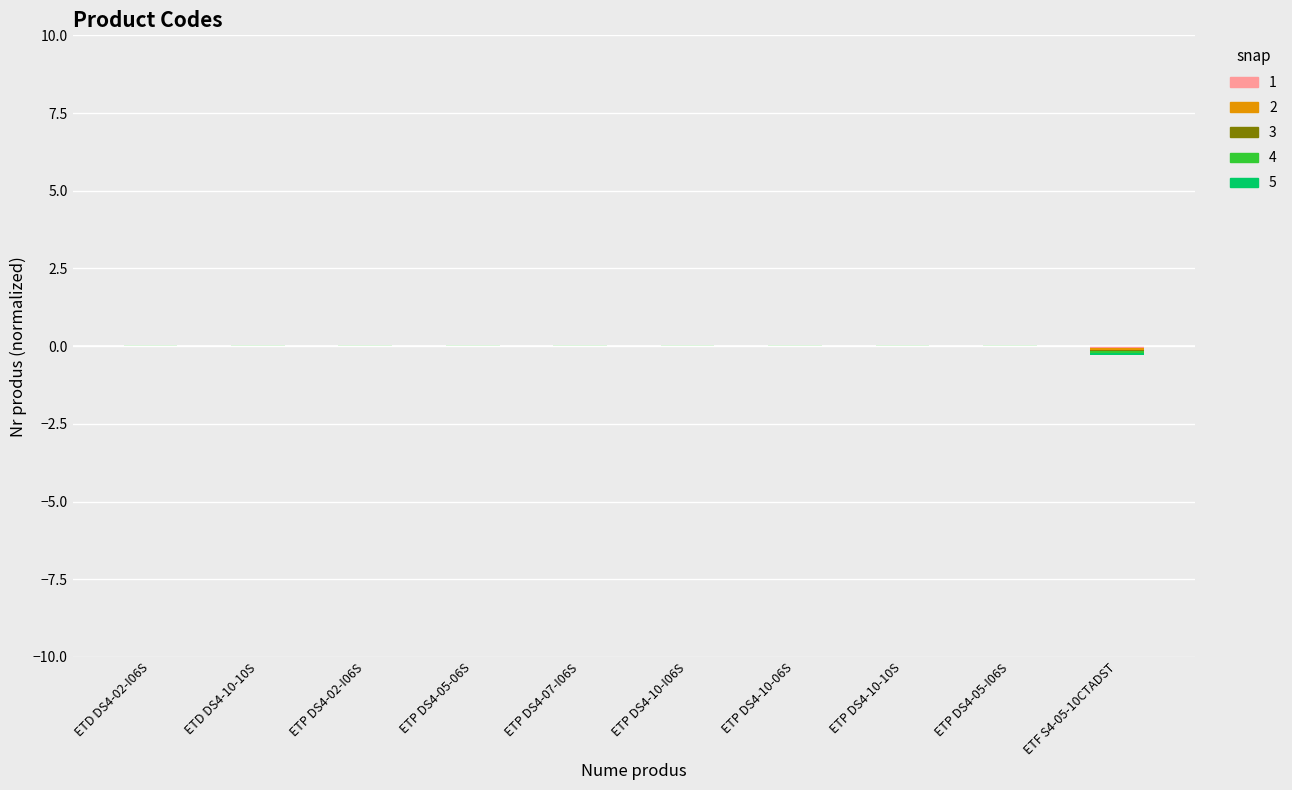

How many bars are there in each group?

5